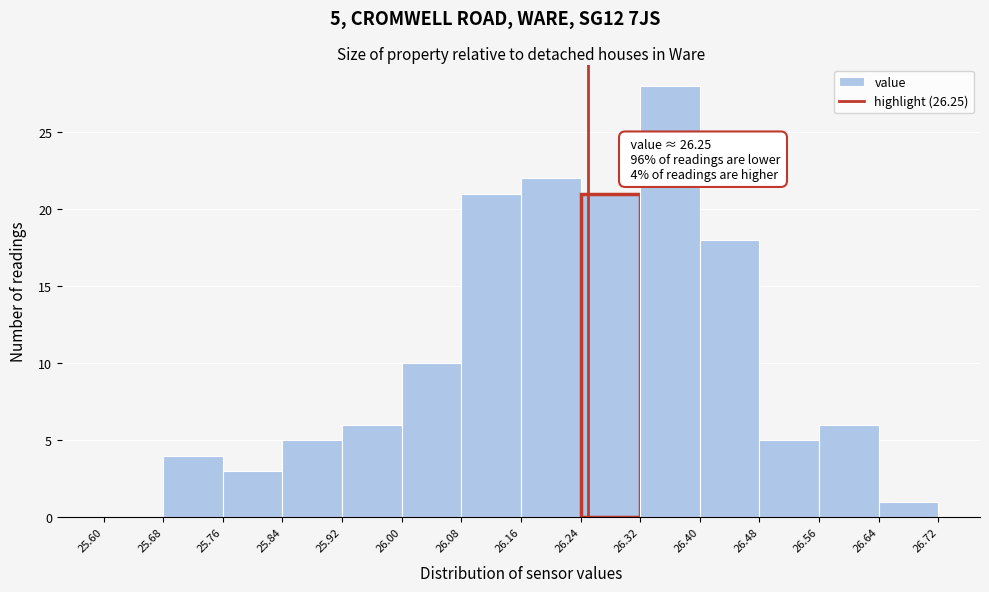

Over which range of the x-axis is the bar tallest?

26.32 to 26.40